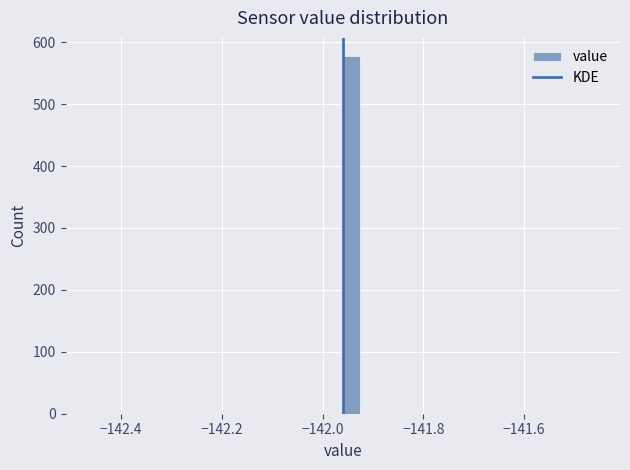

Read against the x-axis, roughly where is the centre of the tallest bar?

-141.94